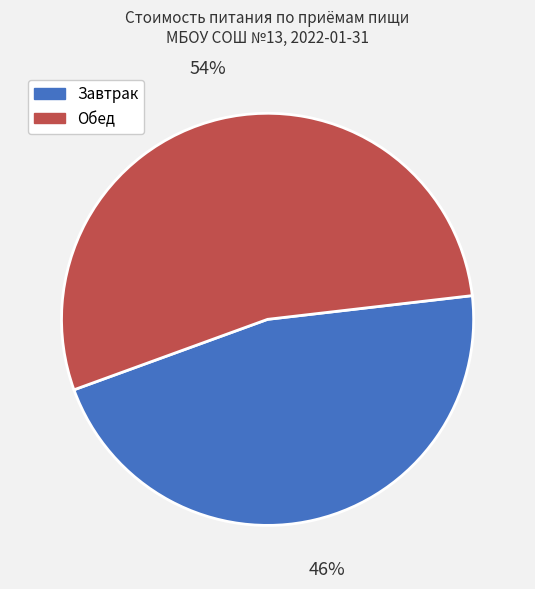

Is the sum of Завтрак and Обед greater than half?

Yes